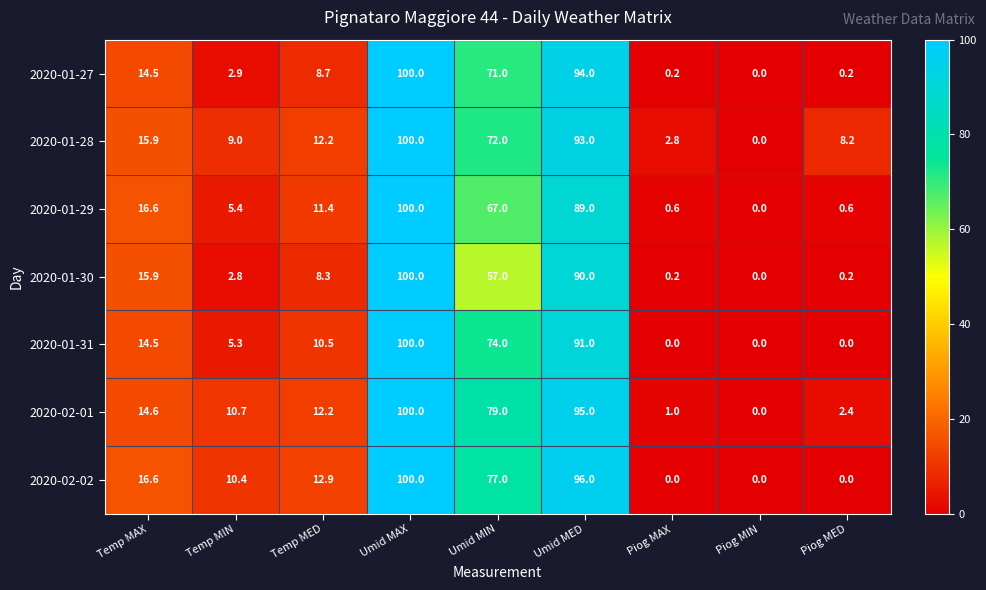

List the labels in order of 2020-01-28 value, smallest first.

Piog MIN, Piog MAX, Piog MED, Temp MIN, Temp MED, Temp MAX, Umid MIN, Umid MED, Umid MAX